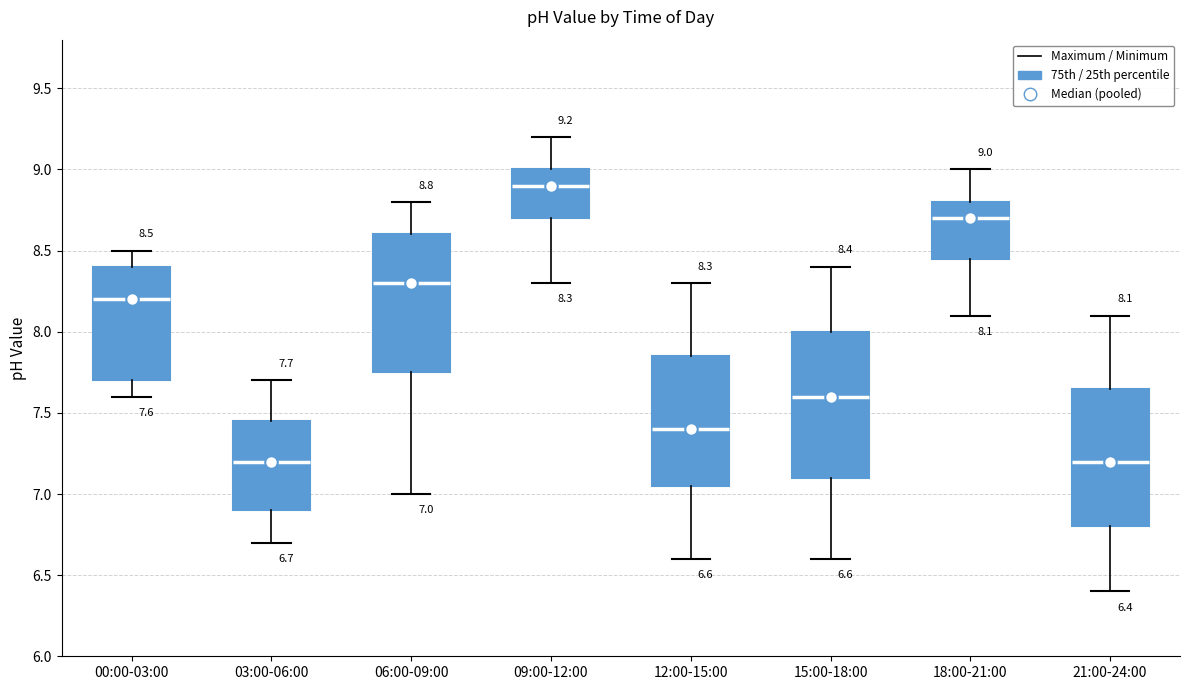

Which box's median line is the highest?

09:00-12:00